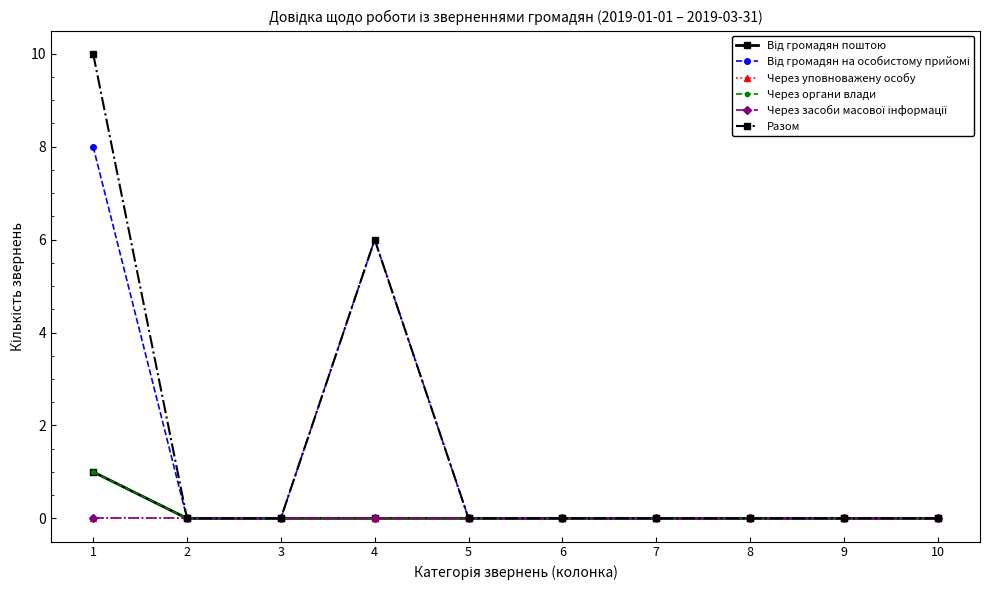

Does the chart have visible grid lines?

No